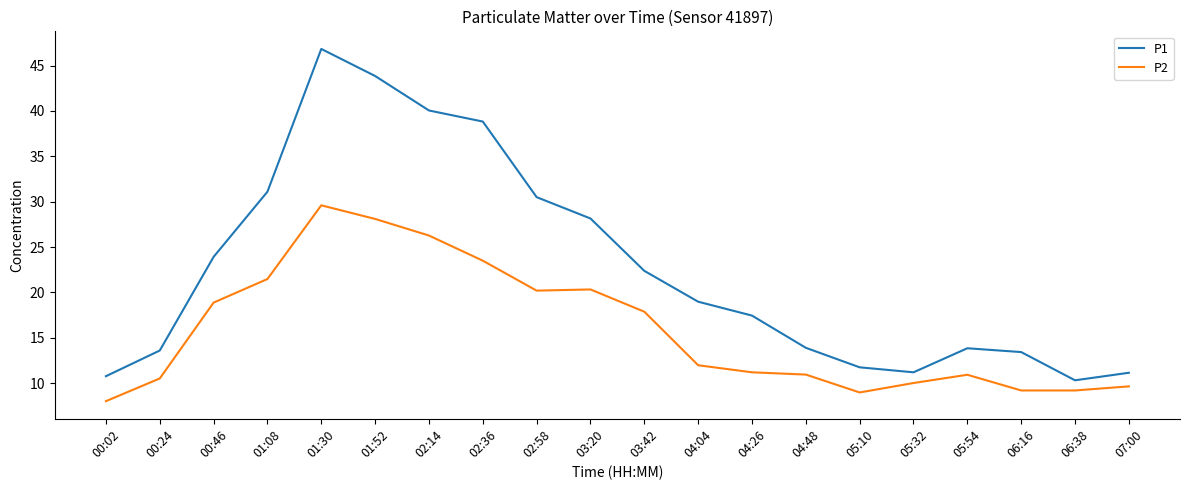

What are all the series names shown in the legend?

P1, P2